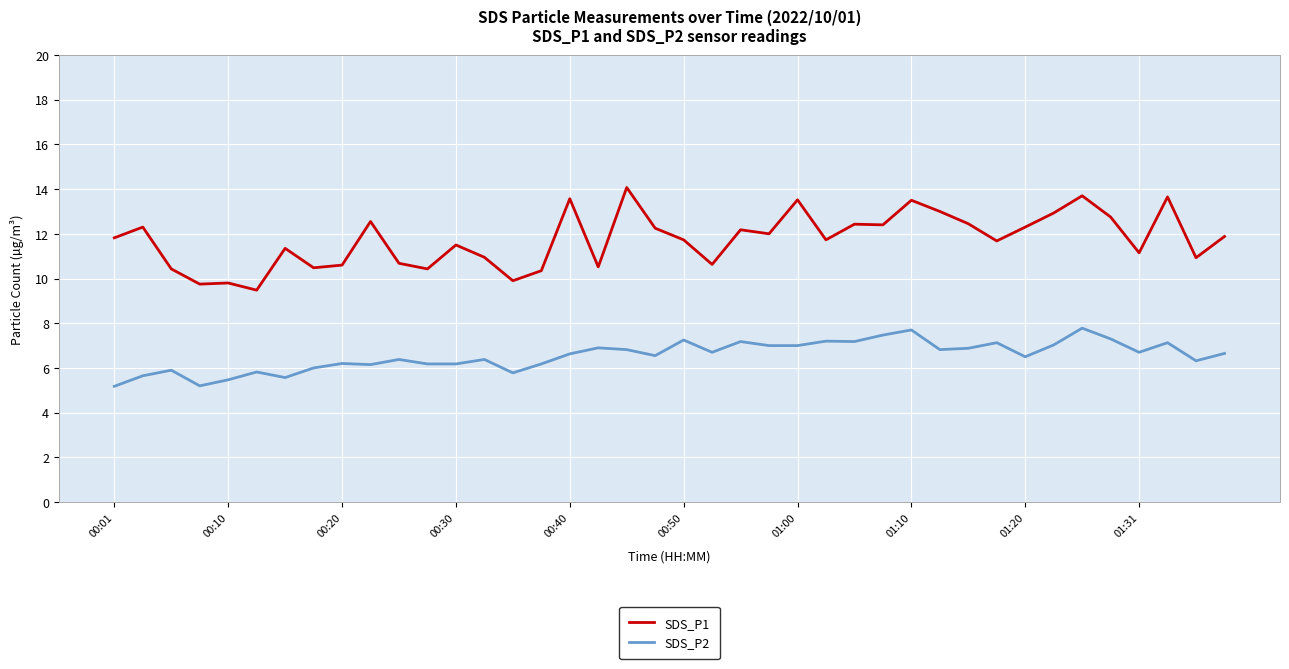

What is the difference between the maximum and minimum values in the SDS_P2 series?

2.6